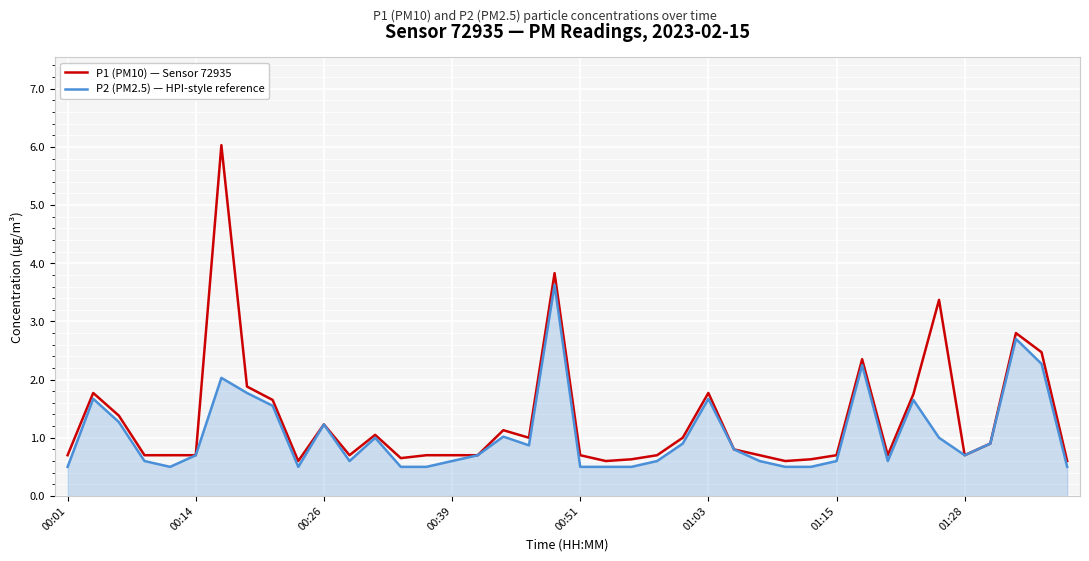

Rank the series by their maximum value, from lowest to highest.

P2 (PM2.5) — HPI-style reference, P1 (PM10) — Sensor 72935